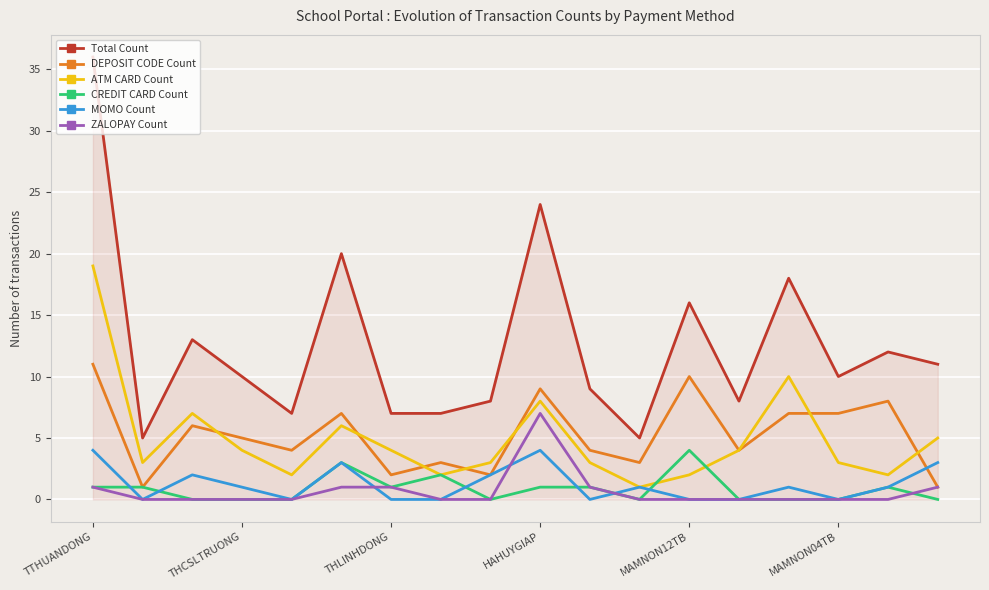

Which series has the largest total across all categories?

Total Count